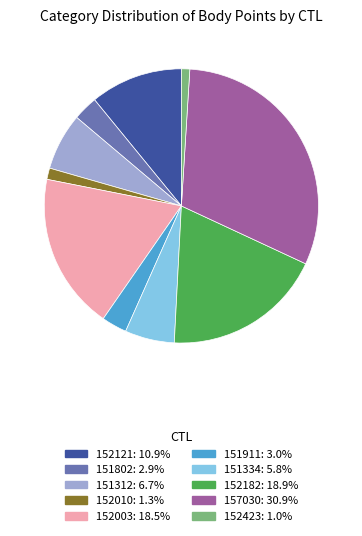

Is there any slice that represents more than half of the pie?

No